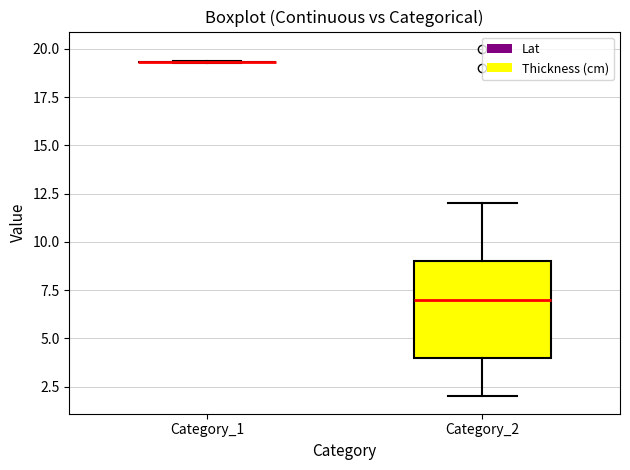

Reading left to right, read every box against the y-axis: the position of its median line, the range the box covers, and the ends of its whiskers. The values are not printed on the chart, so give them approximately, as read against the axis.

Category_1: box collapsed to a line at 19.5, whiskers 19.5 to 19.5
Category_2: median 7.0, box 4.0 to 9.0, whiskers 2.0 to 12.0